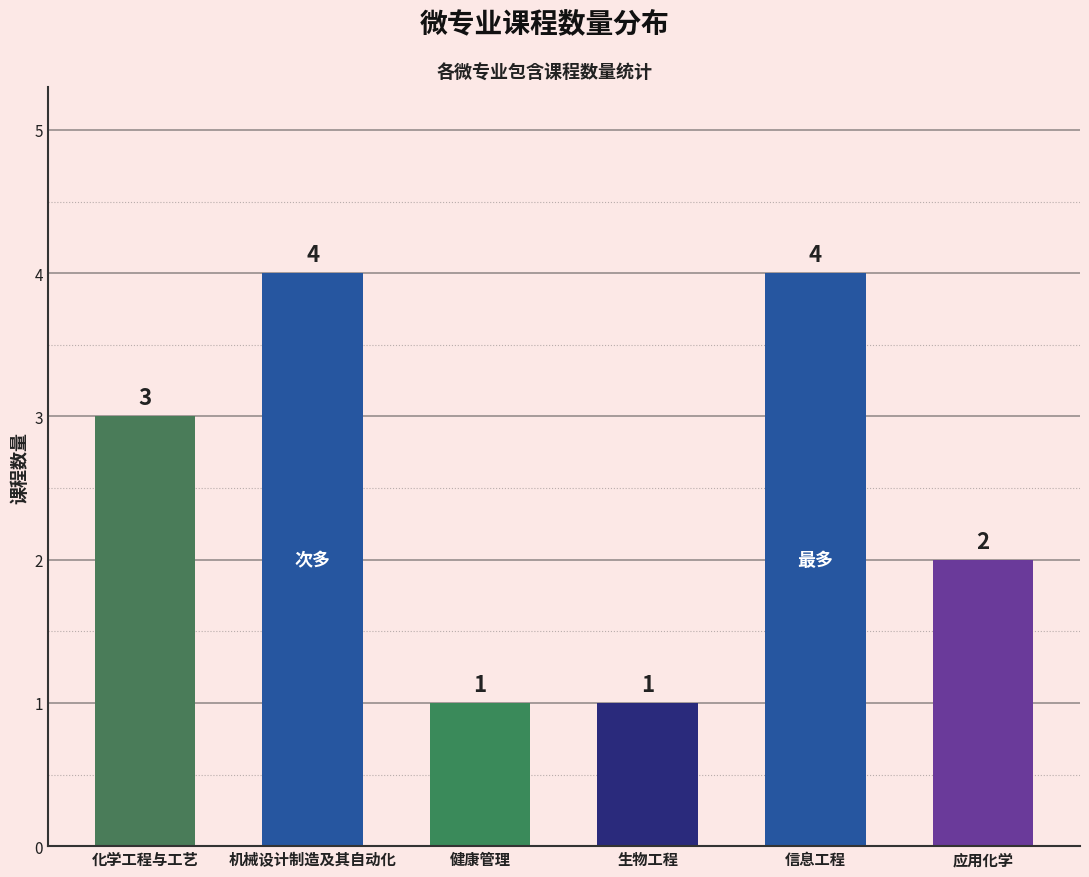

Are the bars horizontal?

No